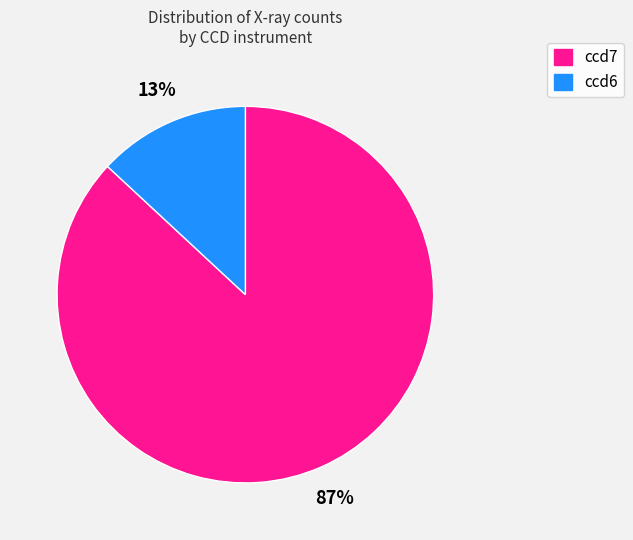

Do ccd6 and ccd7 together represent more than half of the pie?

Yes